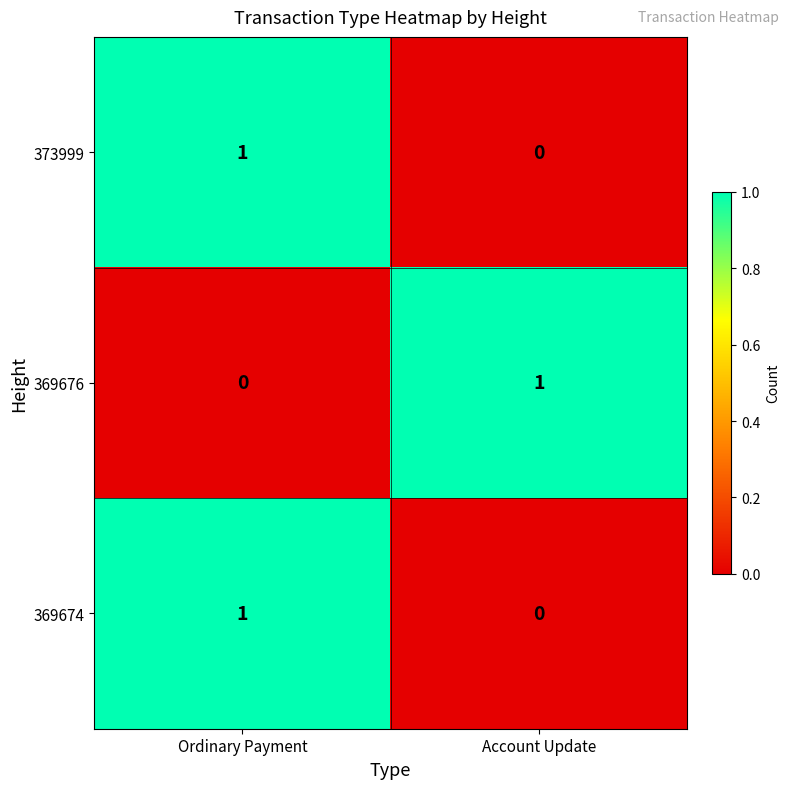

Where is 369676 nearest to the value 0?

Ordinary Payment